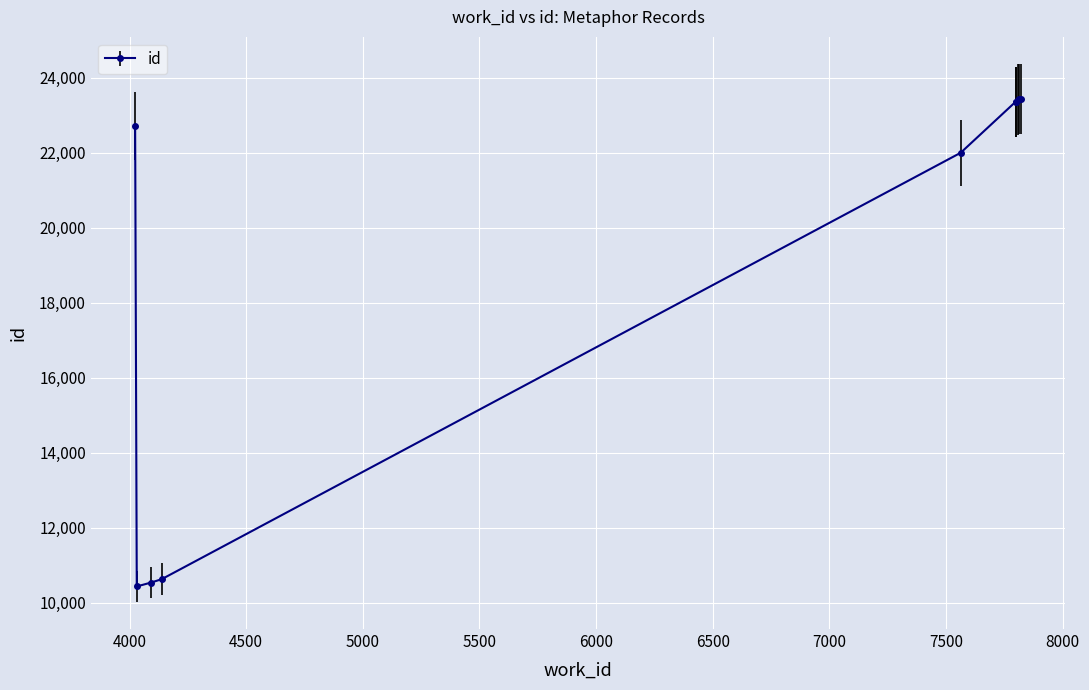

Is this an area chart (filled region under the line)?

No